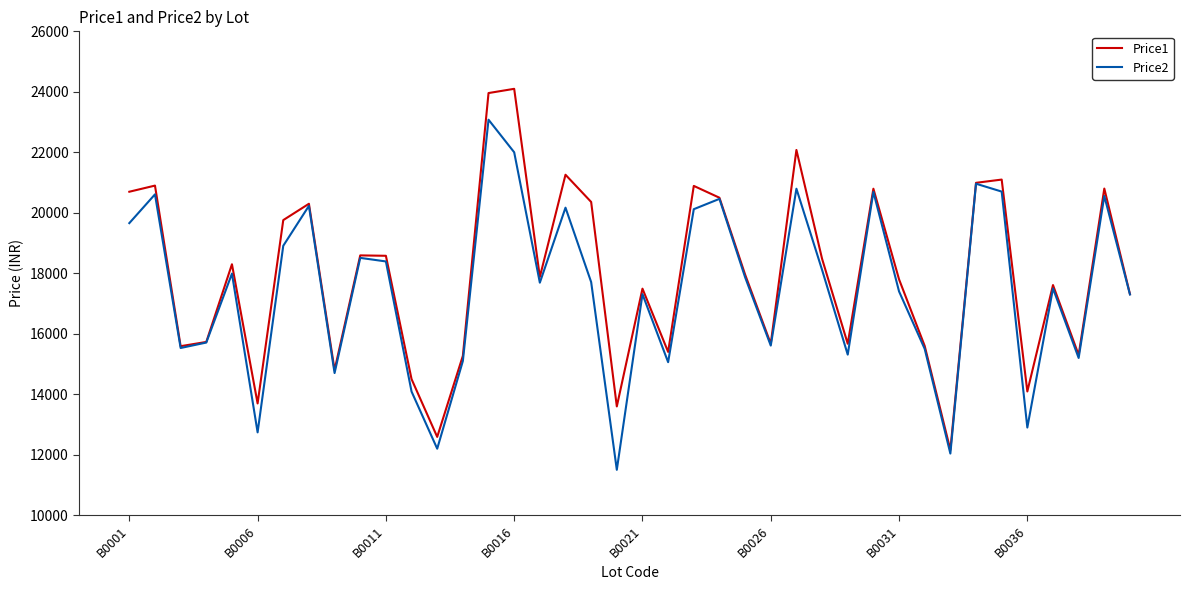

Rank the series by their maximum value, from highest to lowest.

Price1, Price2